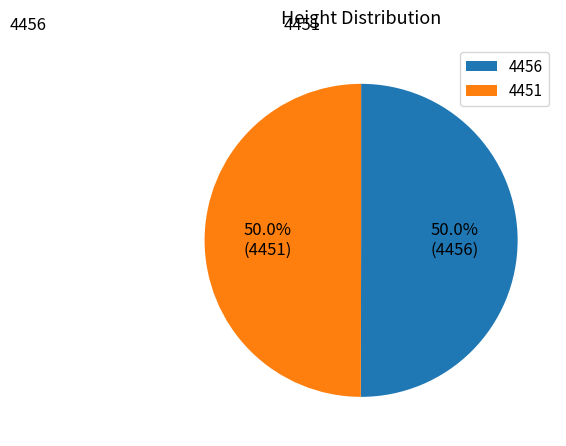

To the nearest percent, what is the average slice percentage?

50%